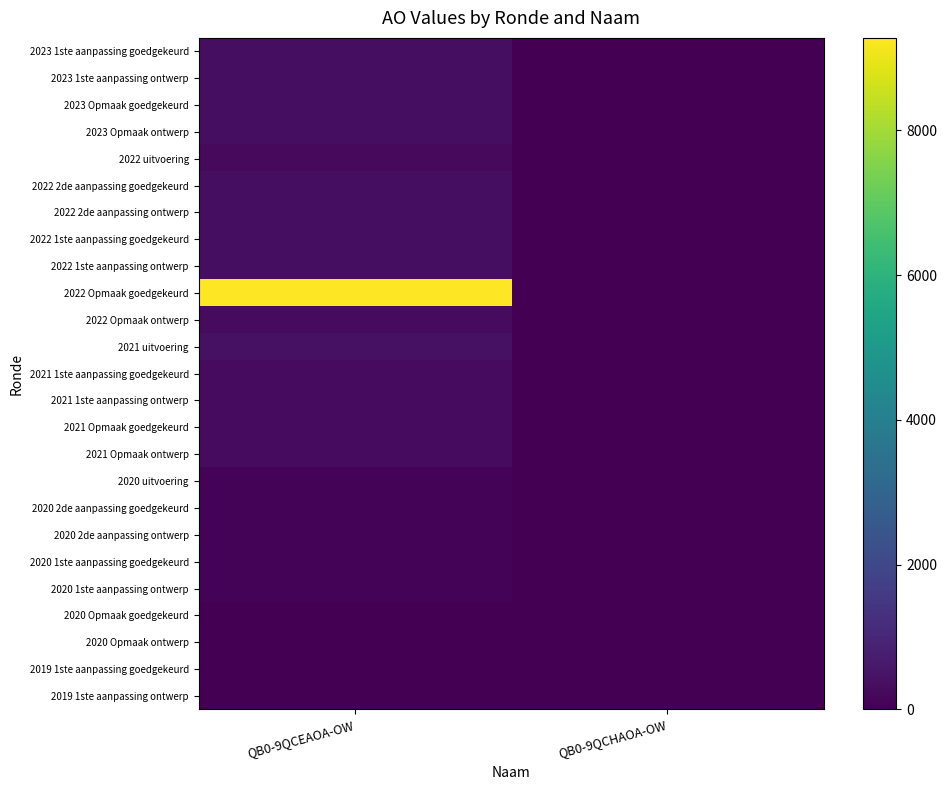

Which series has the largest range (max minus min)?

2022 Opmaak goedgekeurd